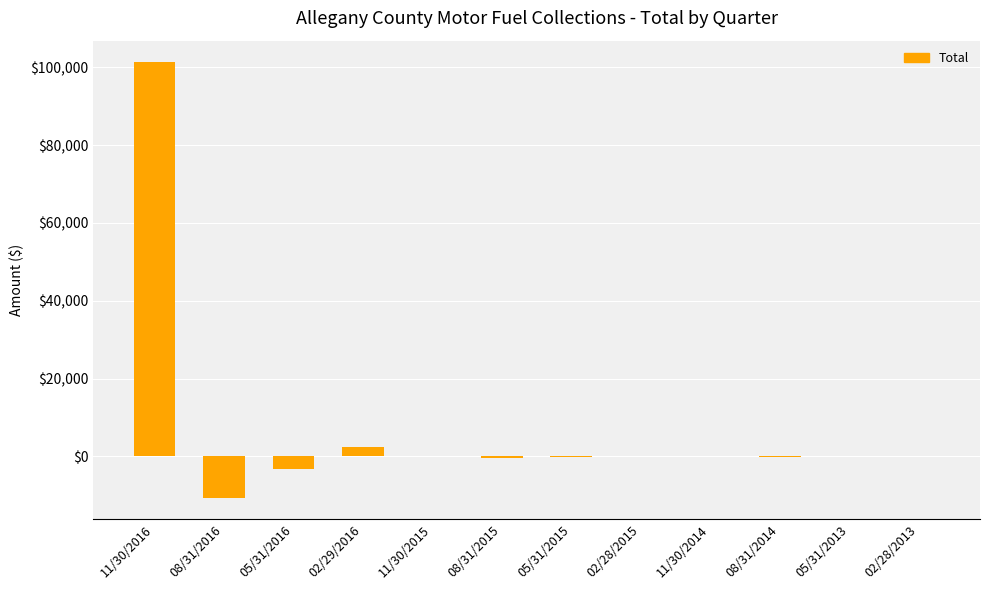

The value at 02/28/2015 is -12.4. True or false?

True